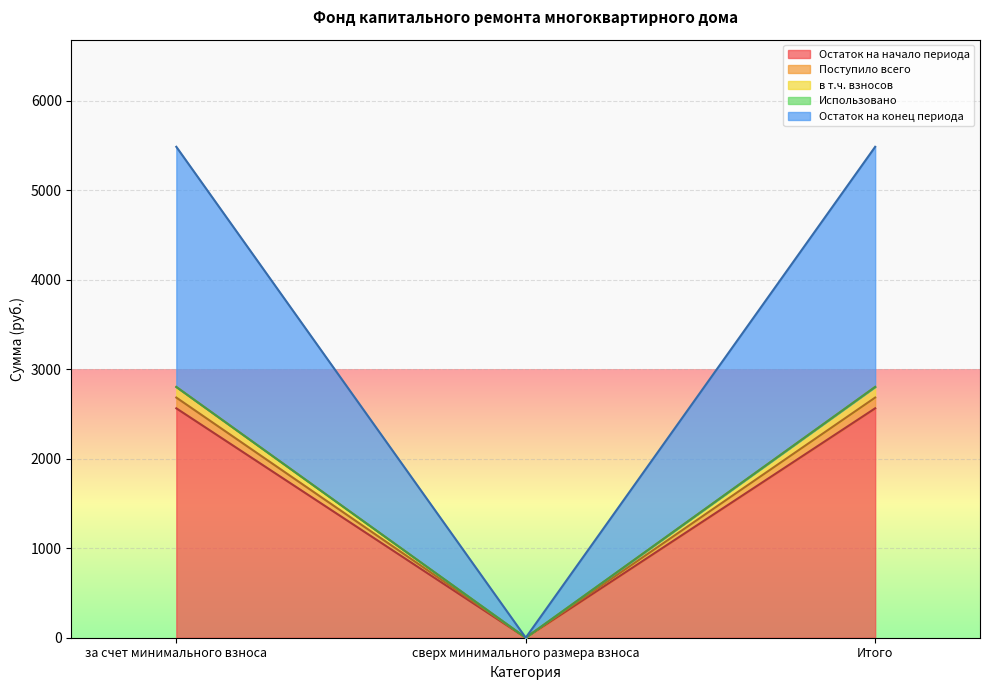

What is the value of the в т.ч. взносов point at the 3rd from the left?

2682.4